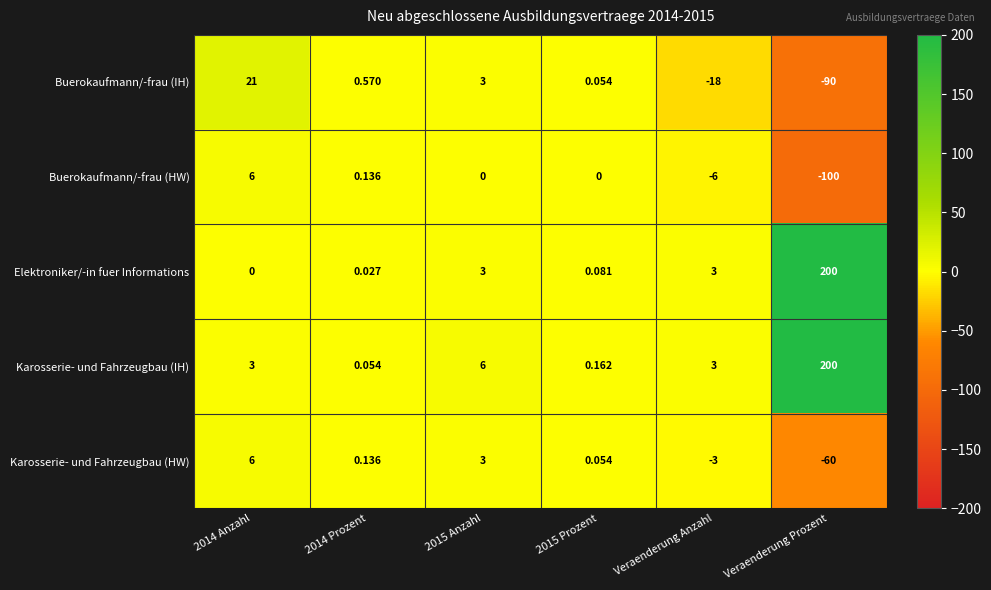

Which category has the highest value across all series?

Veraenderung Prozent